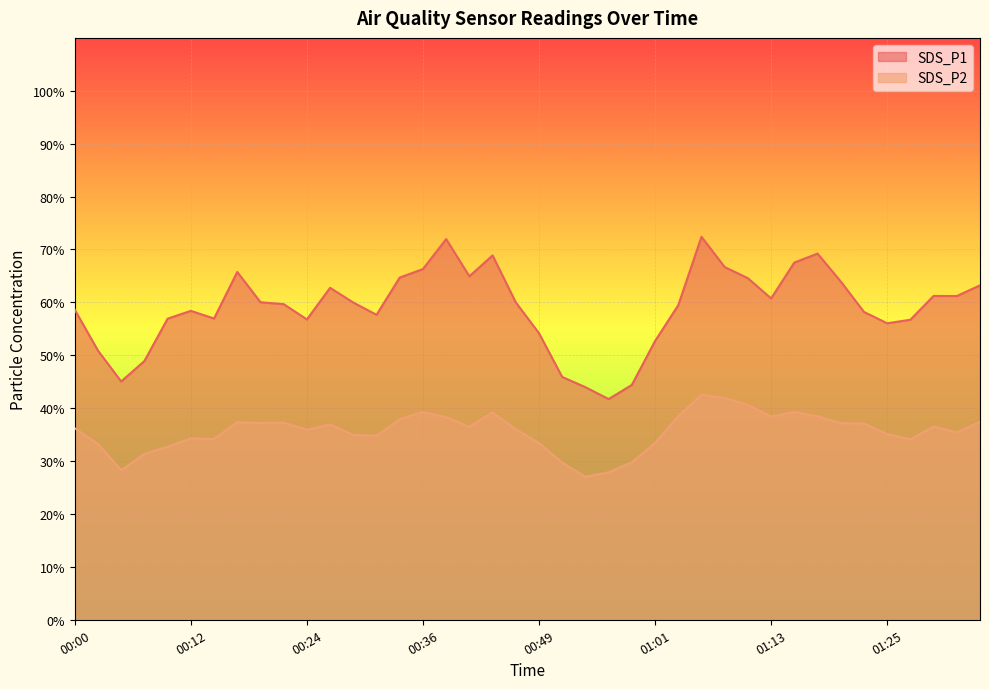

What is the value of the SDS_P2 point at the 27th from the left?

38.5